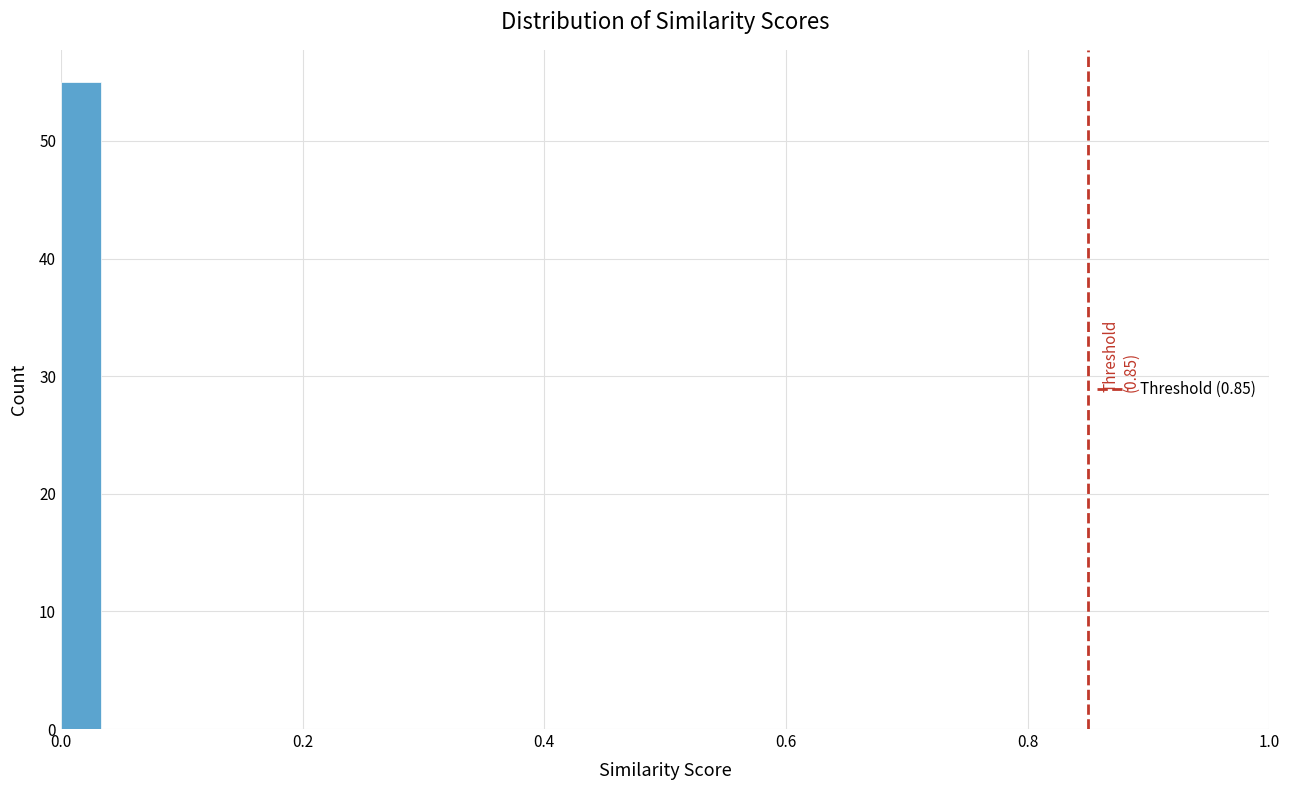

Around what value on the x-axis is the tallest bar? Give the approximate position of its centre, as read against the axis.

0.02